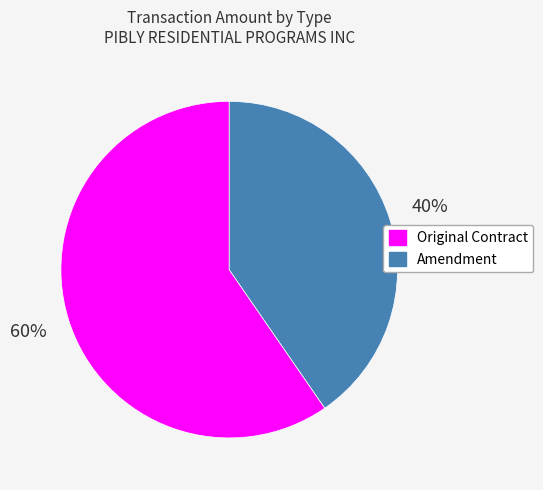

To the nearest percent, what percentage of the pie is Original Contract?

60%